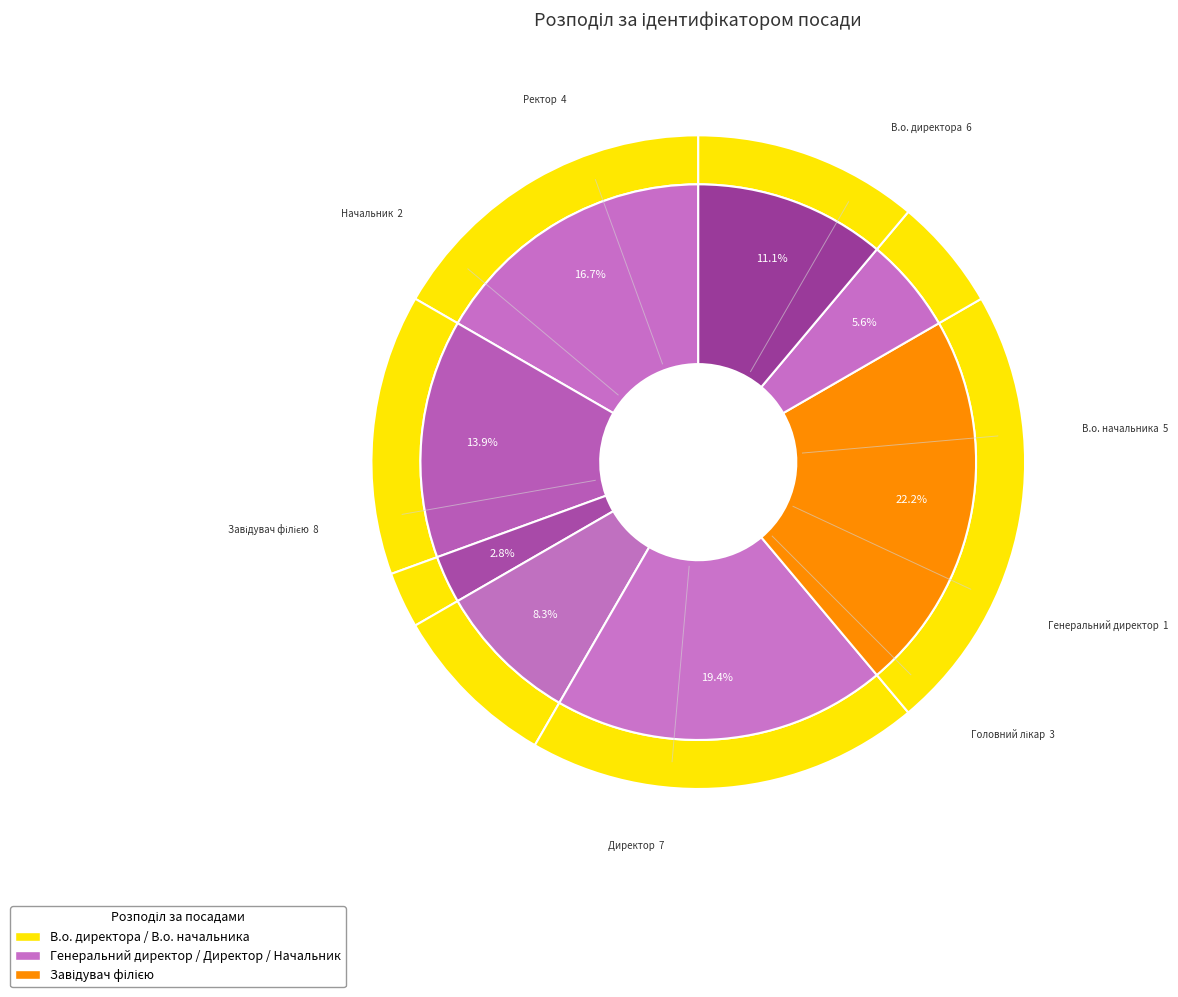

Is there any slice that represents more than half of the pie?

No